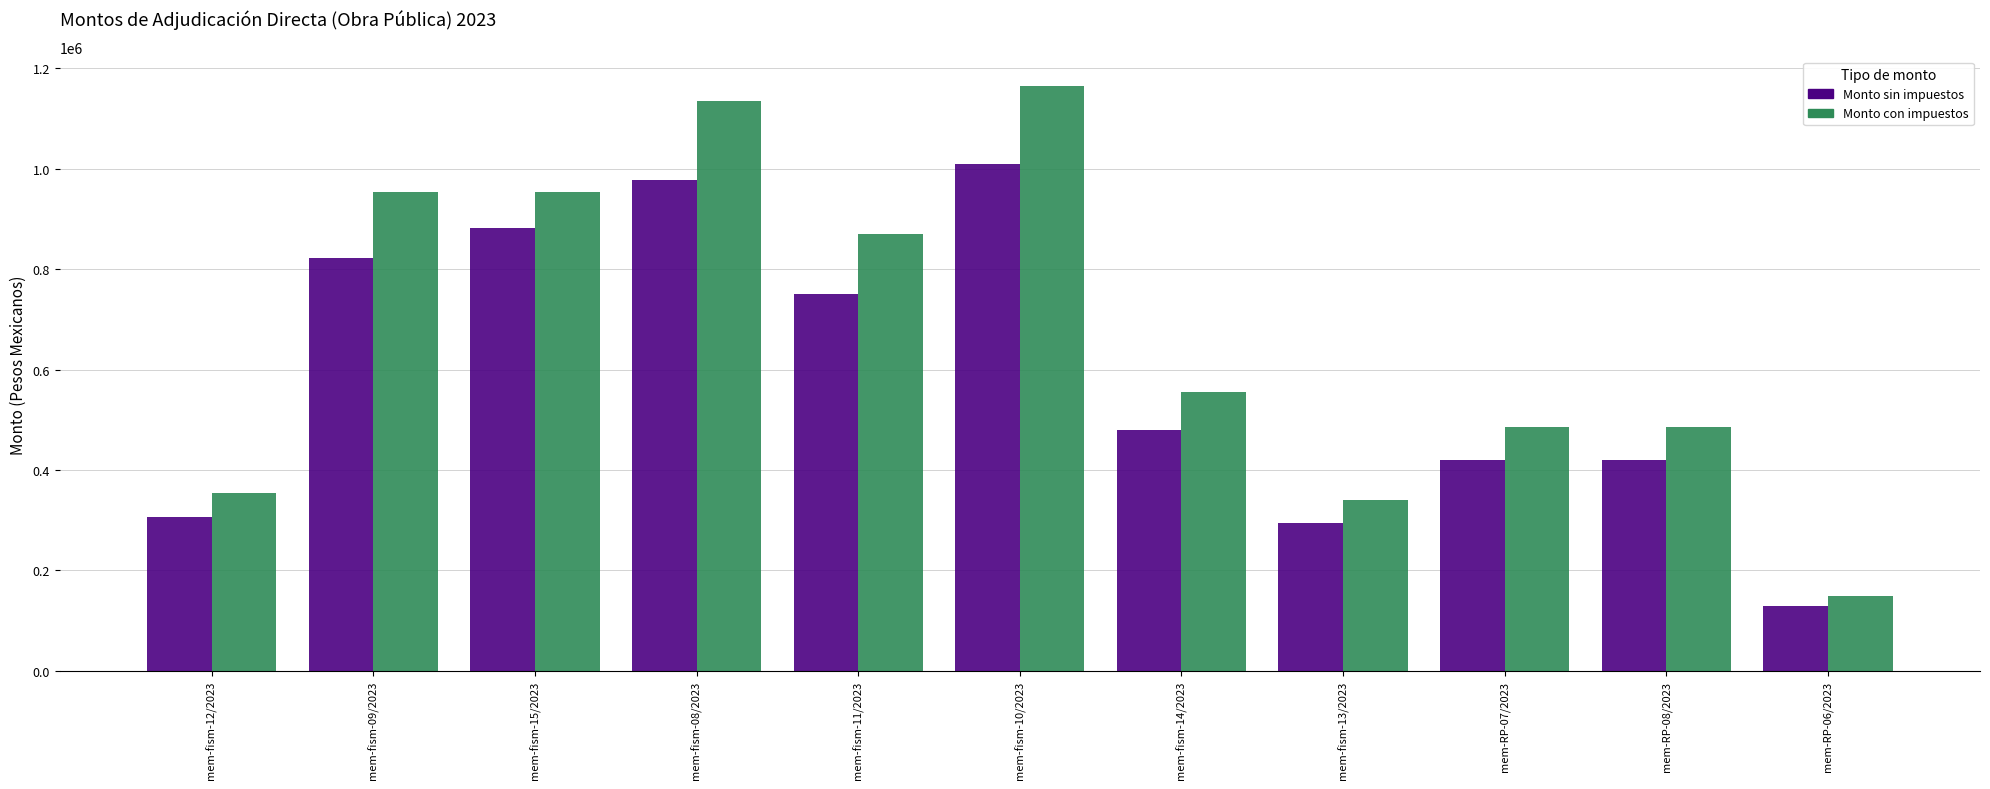

At how many categories does at least one series exceed 690411?

5